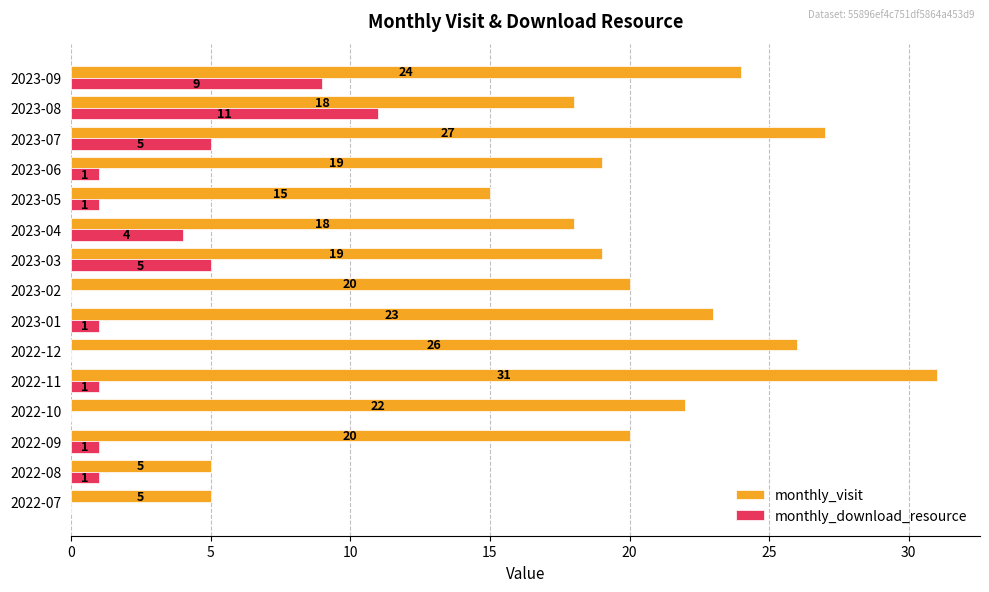

The monthly_visit series shows 26 at 2022-12. True or false?

True